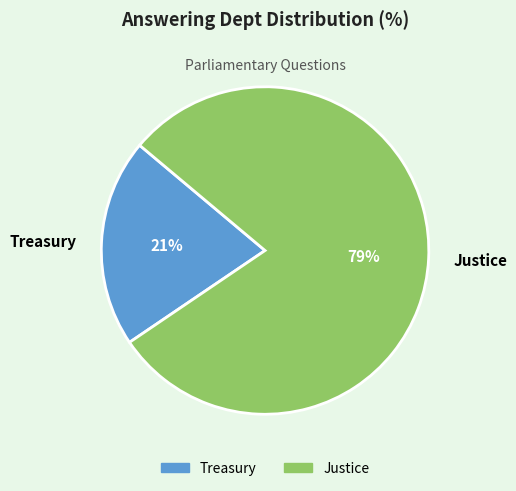

Count the number of slices in the pie.

2